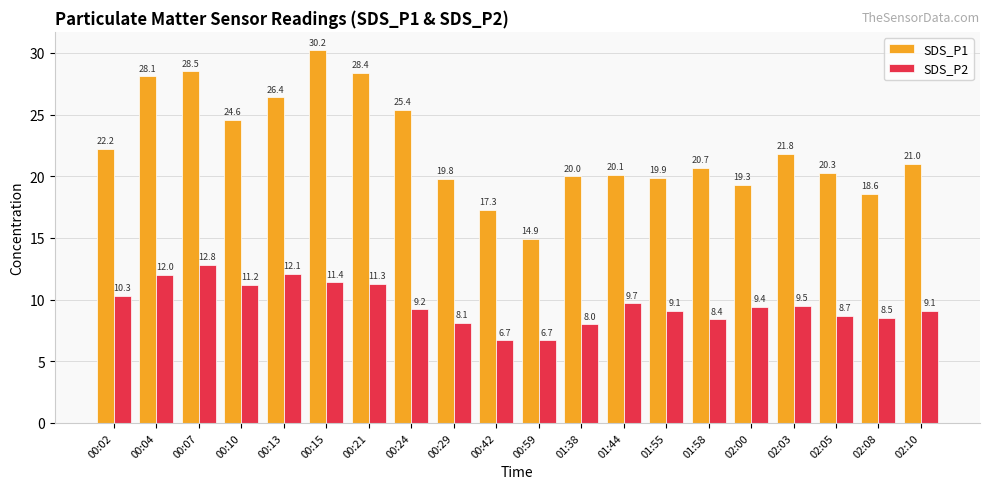

What is the label of the 3rd bar from the right?

02:05